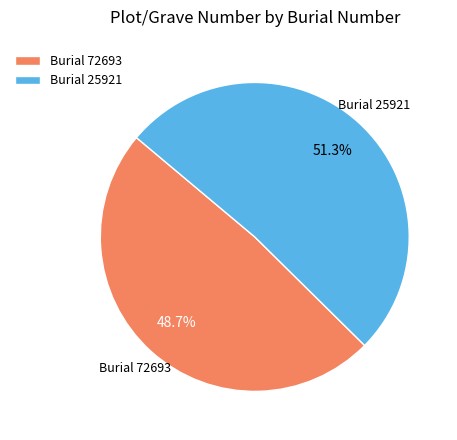

To the nearest percent, what is the difference between the largest and smallest slice percentages?

3%